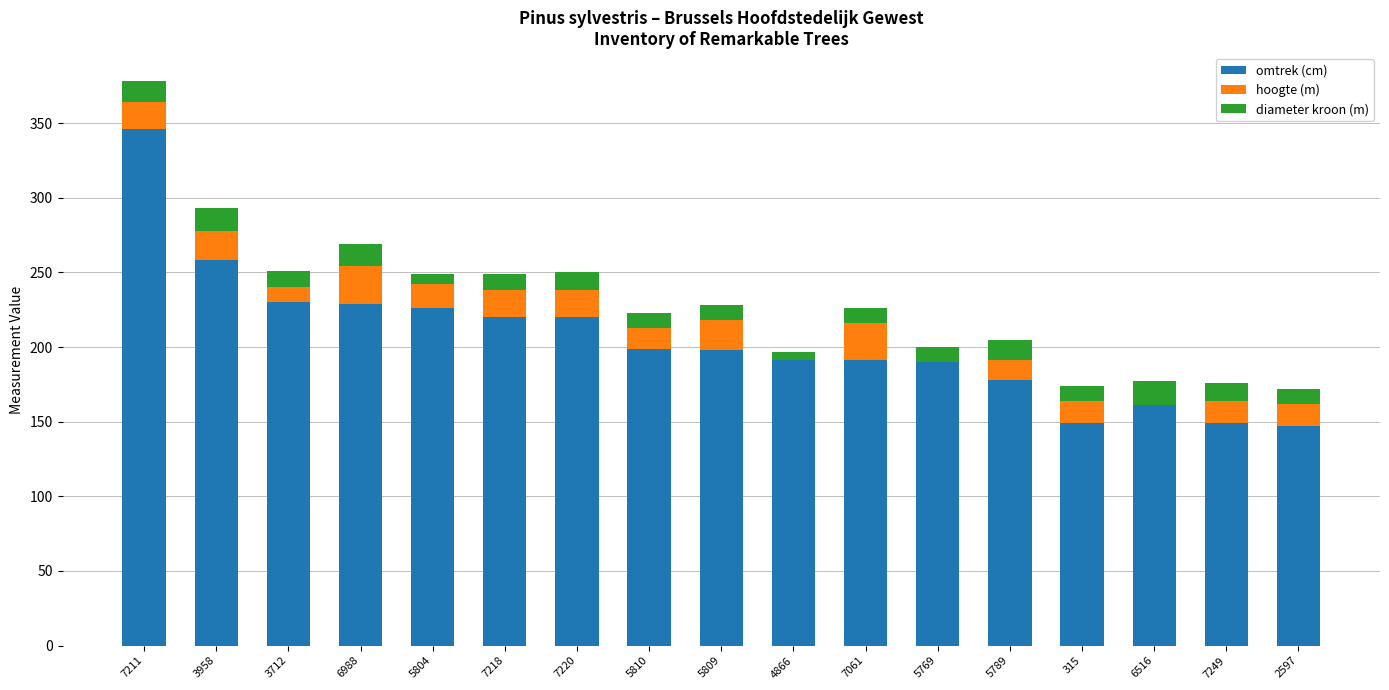

The value of omtrek (cm) at 3958 is 151. True or false?

False